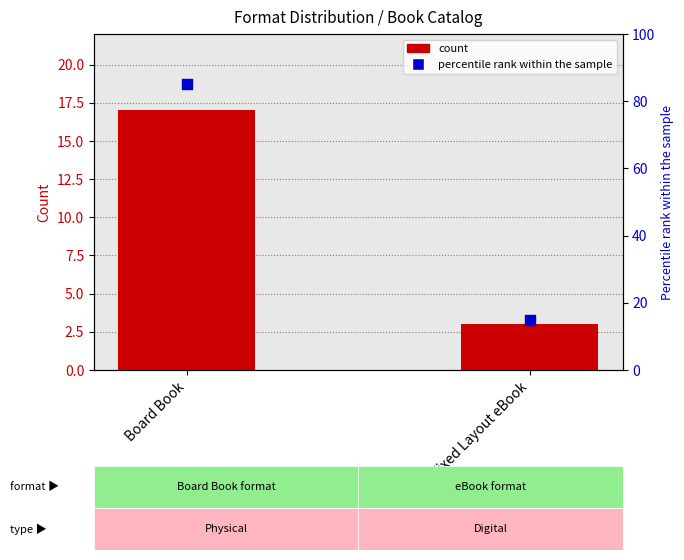

Is the value of percentile rank within the sample at Board Book greater than the value of count at Board Book?

Yes